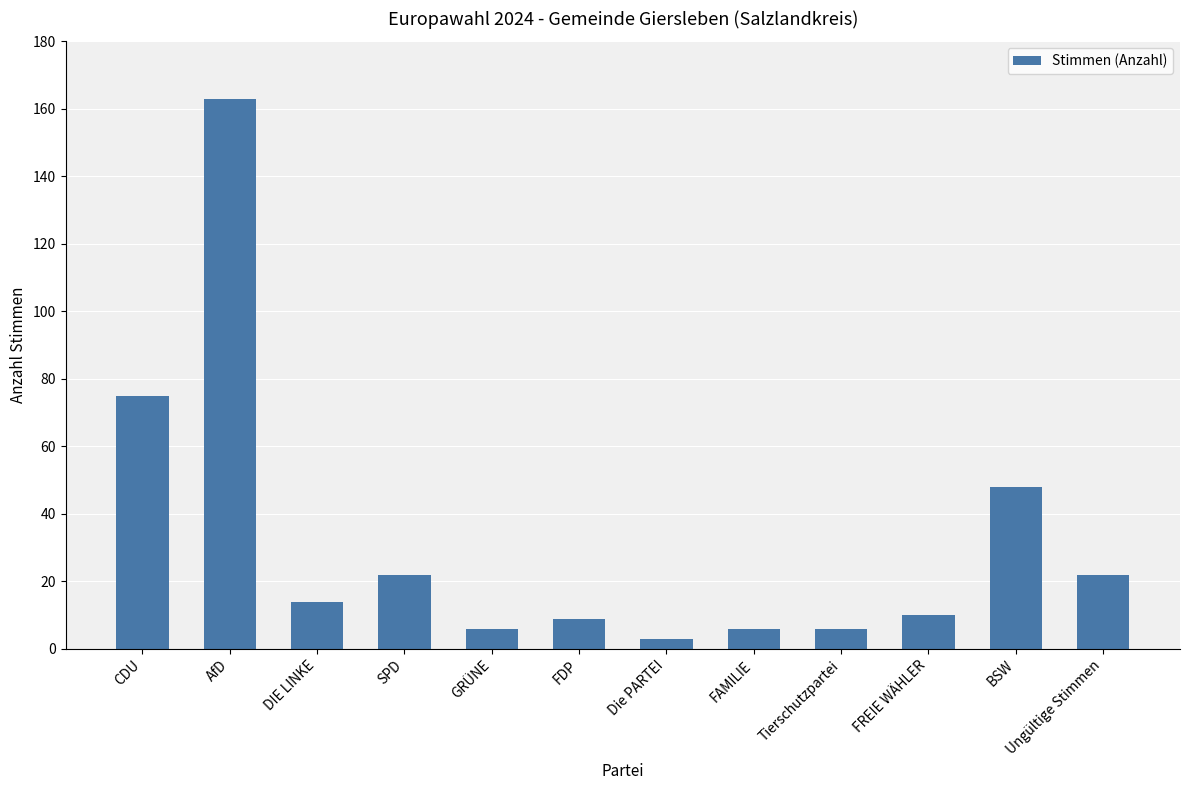

What is the label of the 8th bar from the right?

GRÜNE